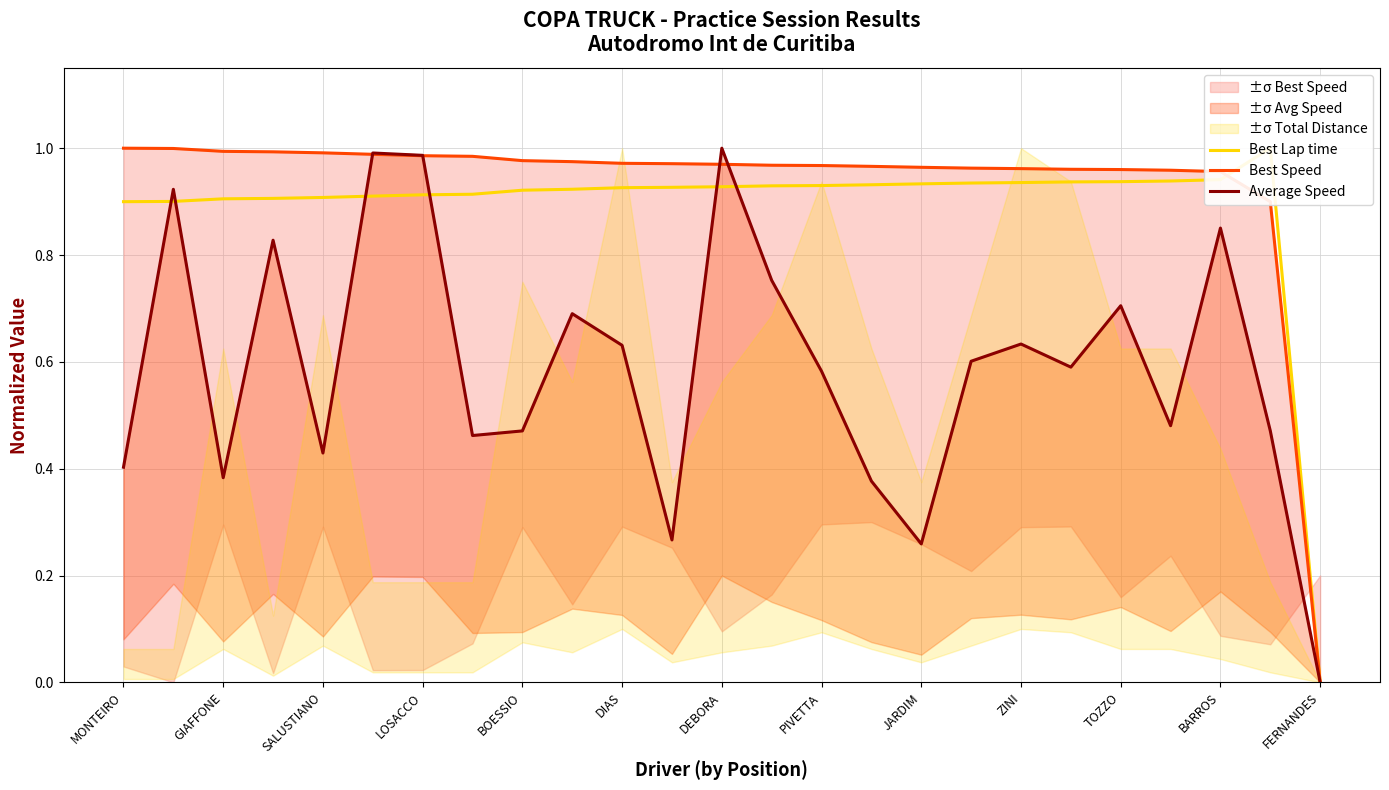

Where is Best Lap time nearest to the value 0?

FERNANDES